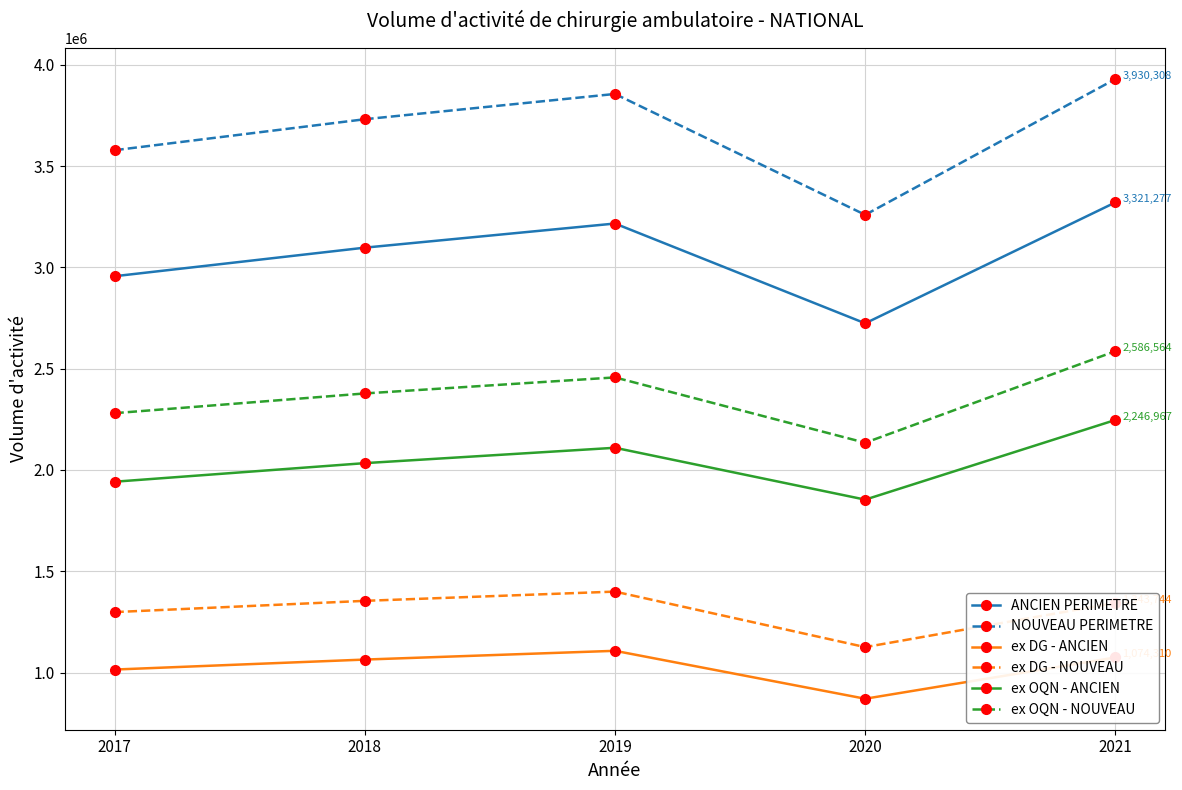

At which category does ex OQN - ANCIEN reach its first local peak?

2019